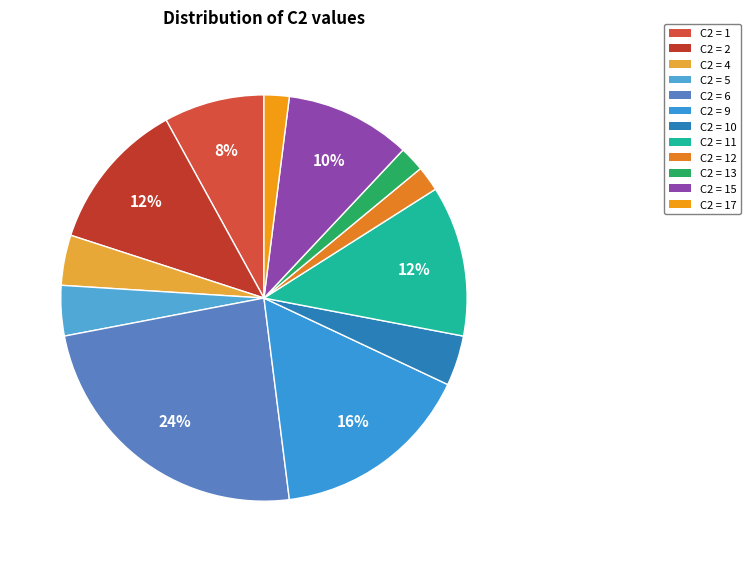

How many segments does this pie chart have?

12